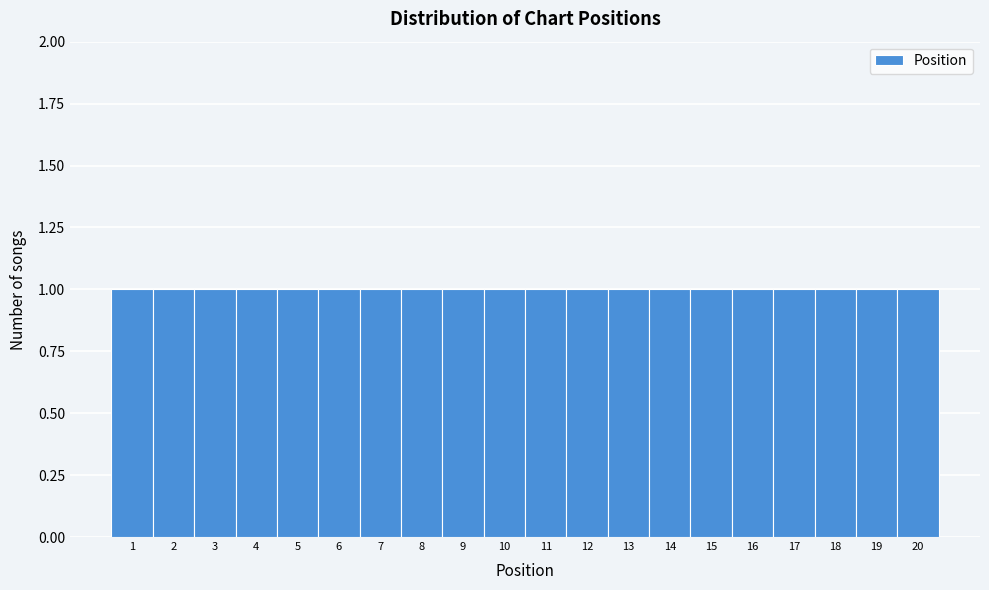

Reading left to right, list every bar in this chart as the range it spans on the x-axis followed by its height. The values are not printed on the chart, so give them approximately, as read against the axis.

0.5 to 1.5: 1
1.5 to 2.5: 1
2.5 to 3.5: 1
3.5 to 4.5: 1
4.5 to 5.5: 1
5.5 to 6.5: 1
6.5 to 7.5: 1
7.5 to 8.5: 1
8.5 to 9.5: 1
9.5 to 10.5: 1
10.5 to 11.5: 1
11.5 to 12.5: 1
12.5 to 13.5: 1
13.5 to 14.5: 1
14.5 to 15.5: 1
15.5 to 16.5: 1
16.5 to 17.5: 1
17.5 to 18.5: 1
18.5 to 19.5: 1
19.5 to 20.5: 1